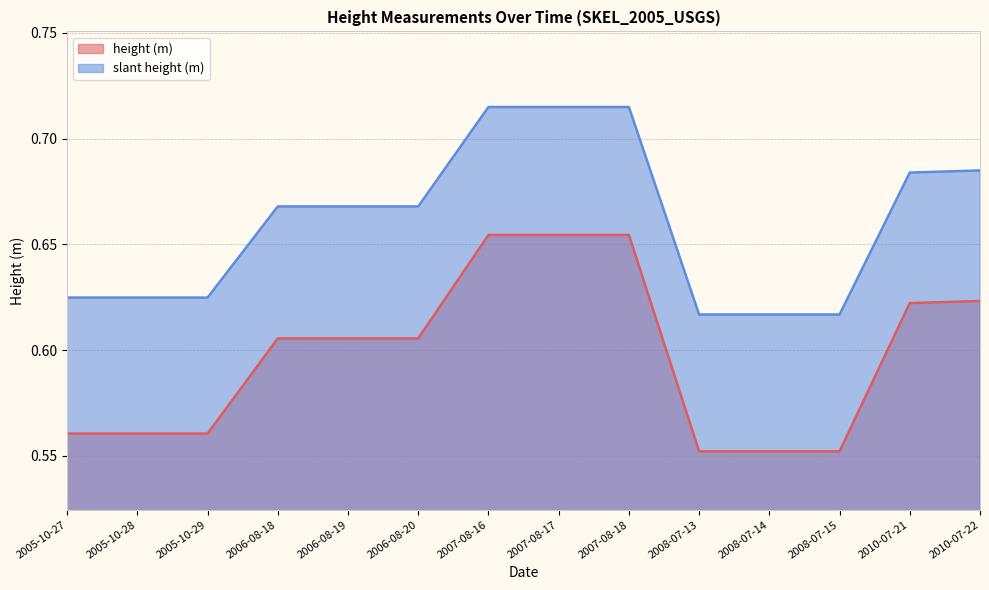

Rank the categories by height (m) value from highest to lowest.

2007-08-16, 2007-08-17, 2007-08-18, 2010-07-22, 2010-07-21, 2006-08-18, 2006-08-19, 2006-08-20, 2005-10-27, 2005-10-28, 2005-10-29, 2008-07-13, 2008-07-14, 2008-07-15